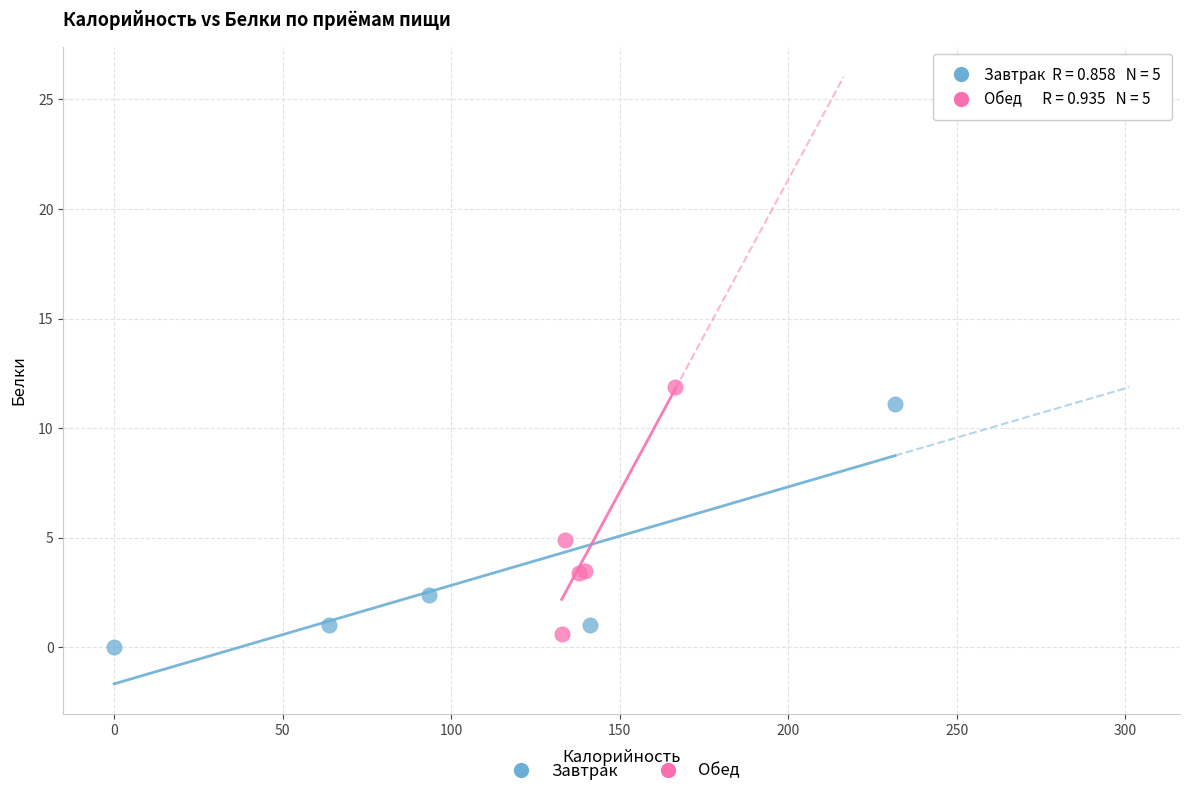

What are all the series names shown in the legend?

Завтрак, Обед